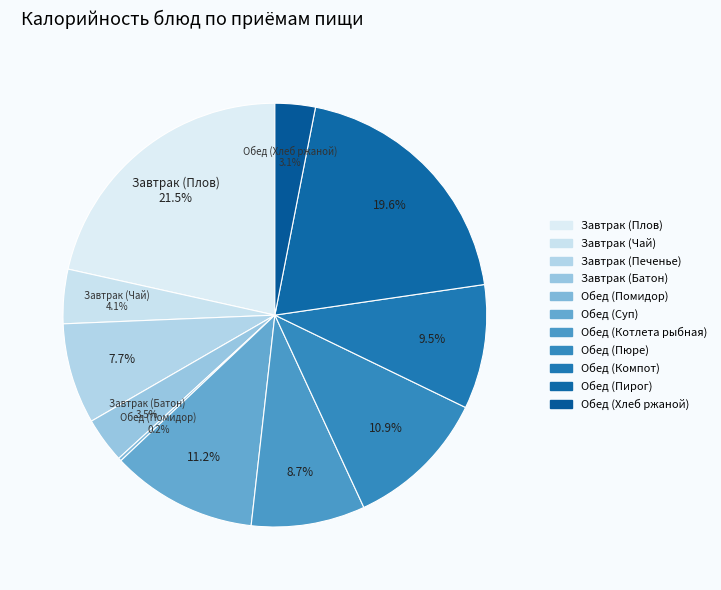

Approximately how many times larger is the value at Обед (Хлеб ржаной) compared to Обед (Суп)?

0.3